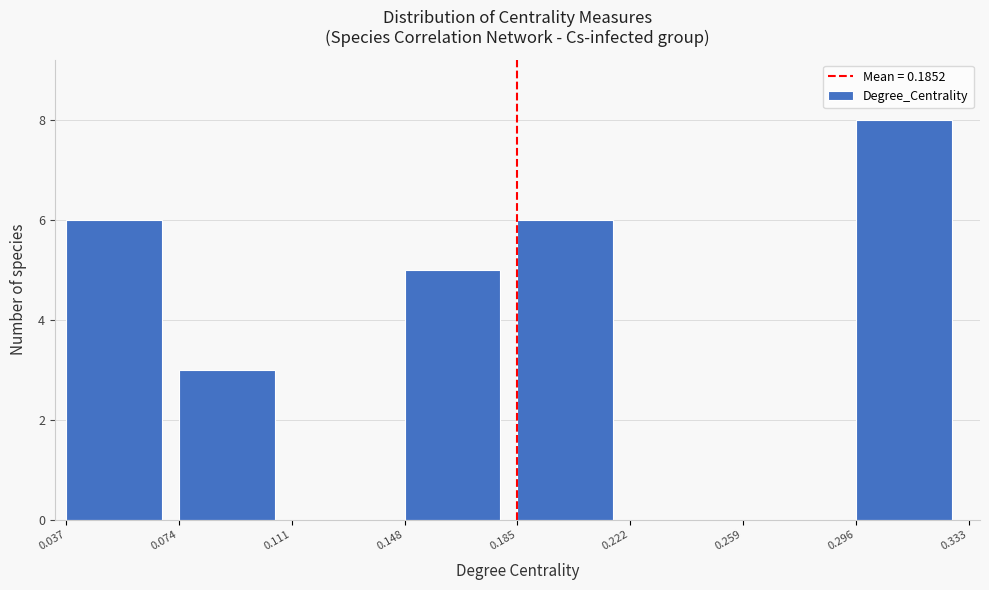

How tall is the bar that spans 0.296 to 0.333 on the x-axis? The values are not printed on the chart, so give them approximately, as read against the axis.

8